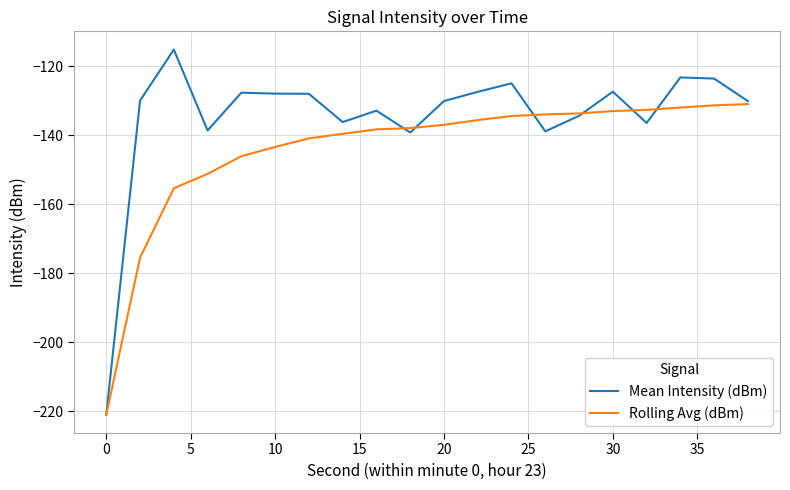

Which series has the largest total across all categories?

Mean Intensity (dBm)